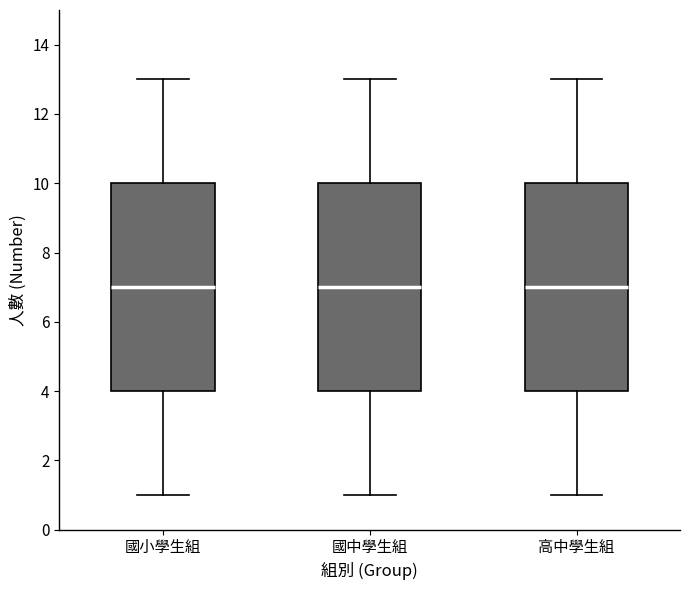

Where is the upper edge of the box for 高中學生組 on the y-axis? The values are not printed on the chart, so give them approximately, as read against the axis.

10